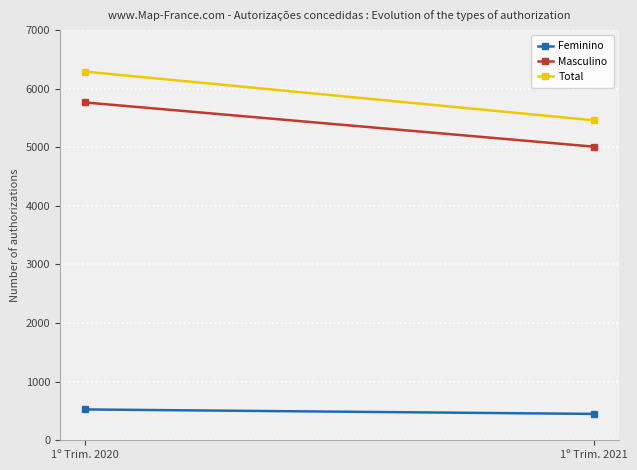

Count the Feminino values in the range 450 to 526.

2